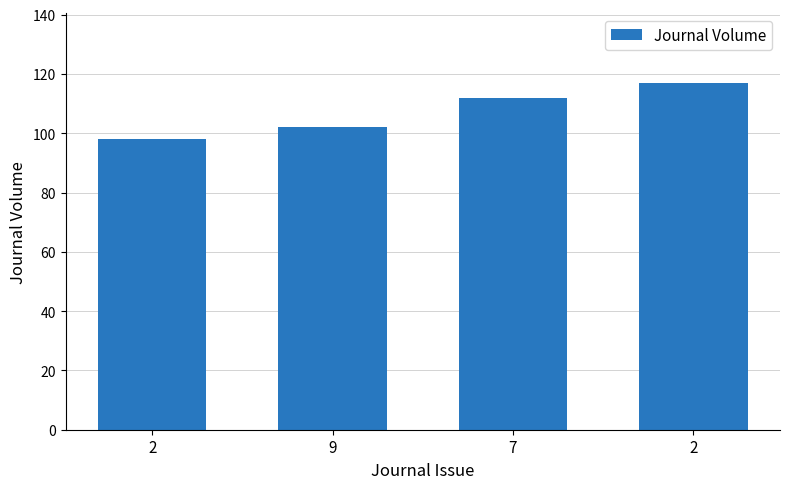

Count the number of data series in this chart.

1